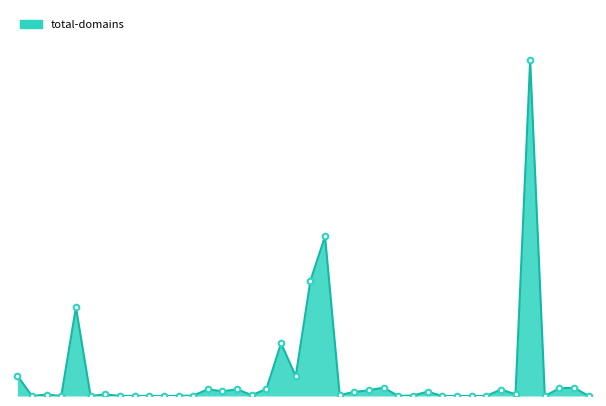

How many points are lower than both their immediate neighbors (excluding endpoints)?

11